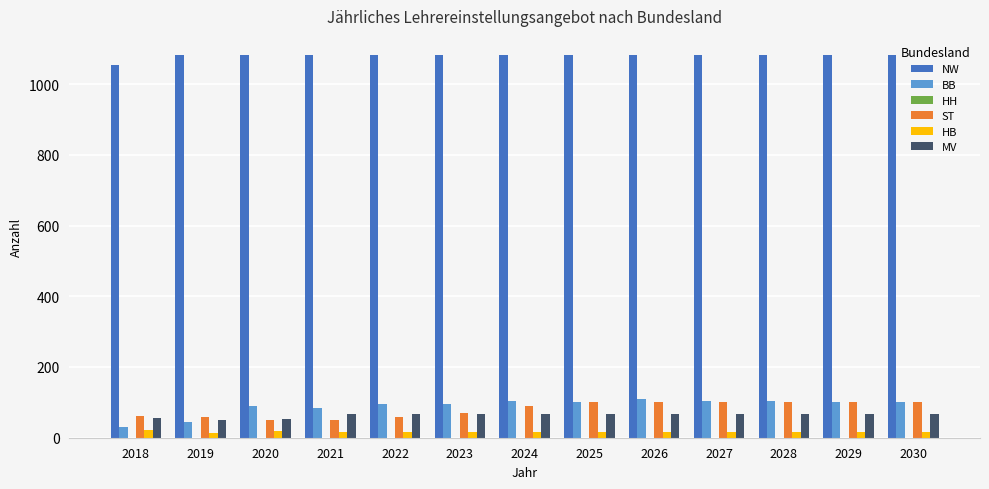

The value of BB at 2030 is 100. True or false?

True